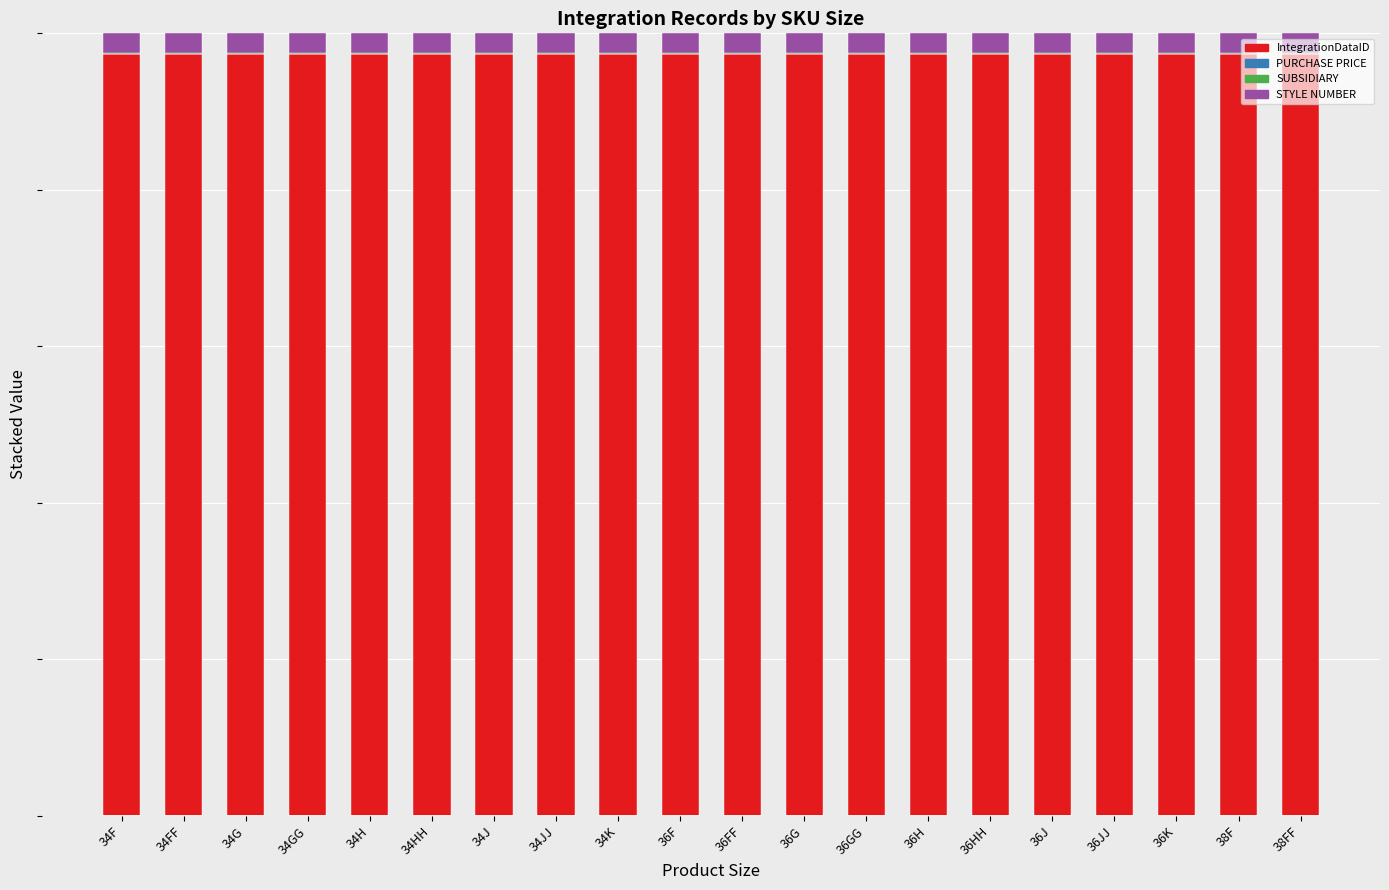

Does the chart contain stacked bars?

Yes